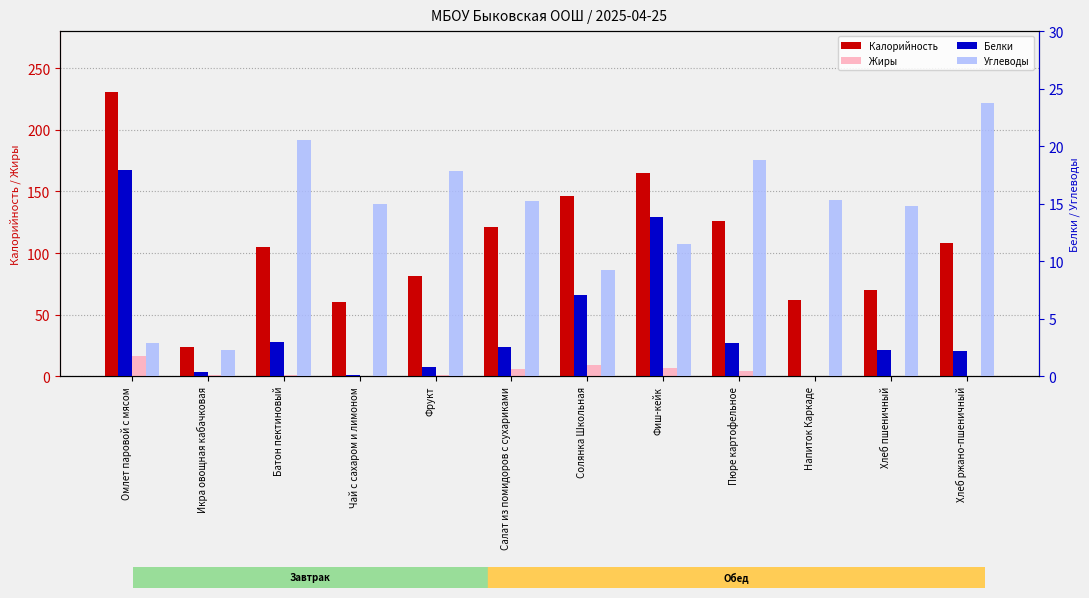

Reading left to right, transcribe all the data shown in this chart.

Калорийность: 230.4	23.4	104.7	60.5	81.6	121.2	145.9	164.9	125.6	61.6	70.3	108.0
Жиры: 16.4	1.4	1.2	0.0	0.8	5.6	9.0	7.1	4.3	0.0	0.2	0.4
Белки: 17.9	0.4	3.0	0.1	0.8	2.5	7.0	13.8	2.9	0.1	2.3	2.2
Углеводы: 2.9	2.3	20.6	15.0	17.8	15.2	9.2	11.5	18.8	15.3	14.8	23.8